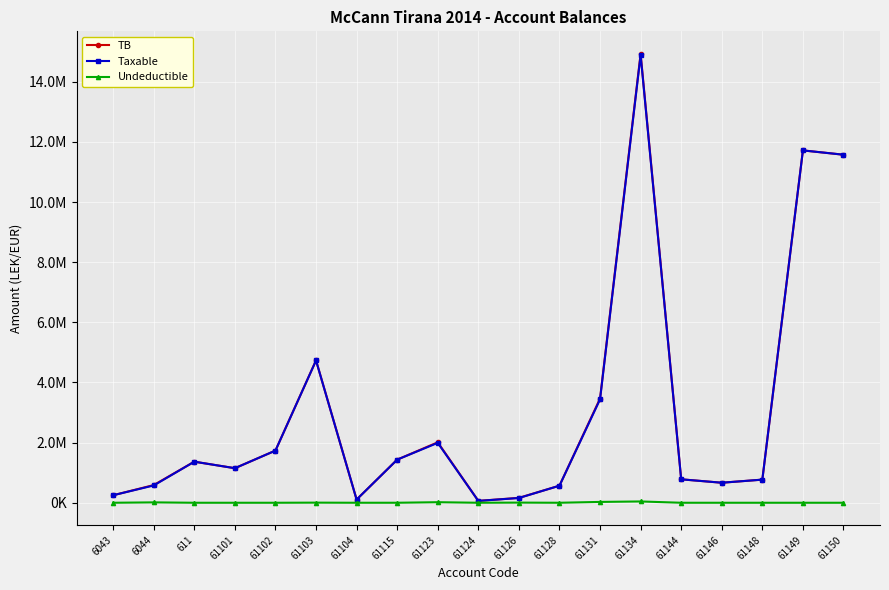

Where is the first local minimum for TB?

61101